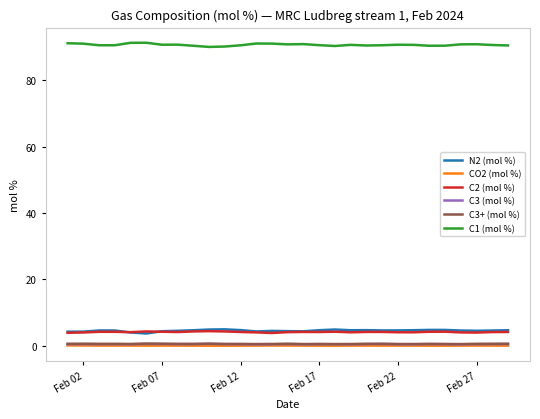

How many C3+ (mol %) values are between 0 and 1?

29